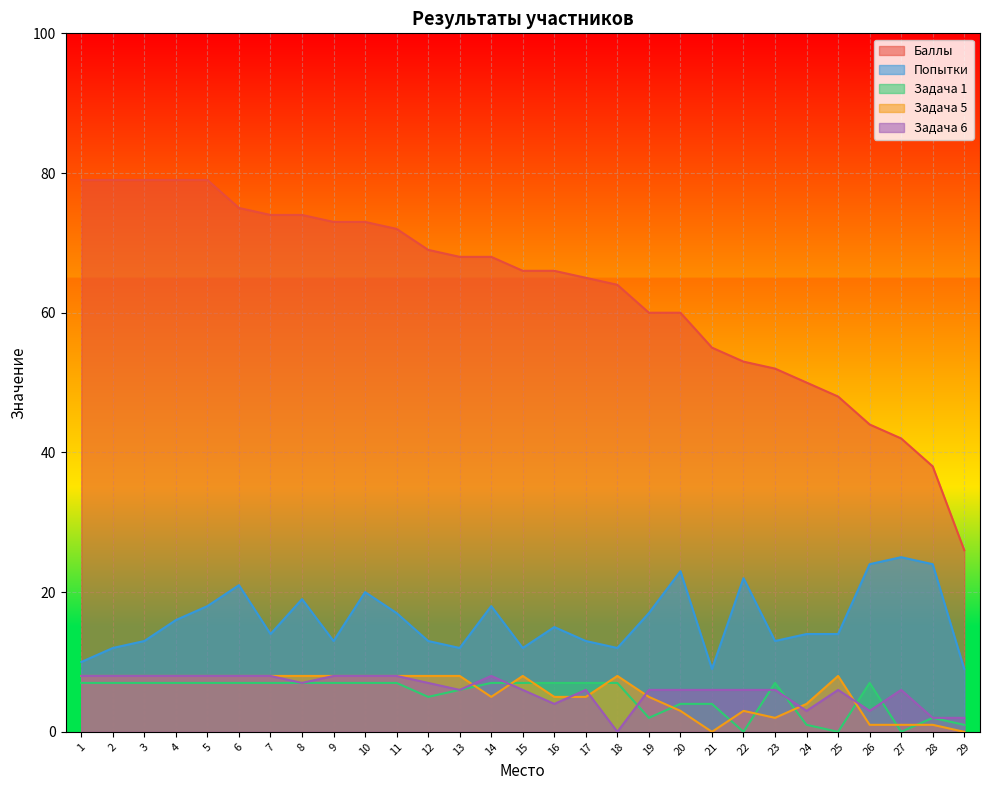

How many values in Задача 1 are above zero?

26